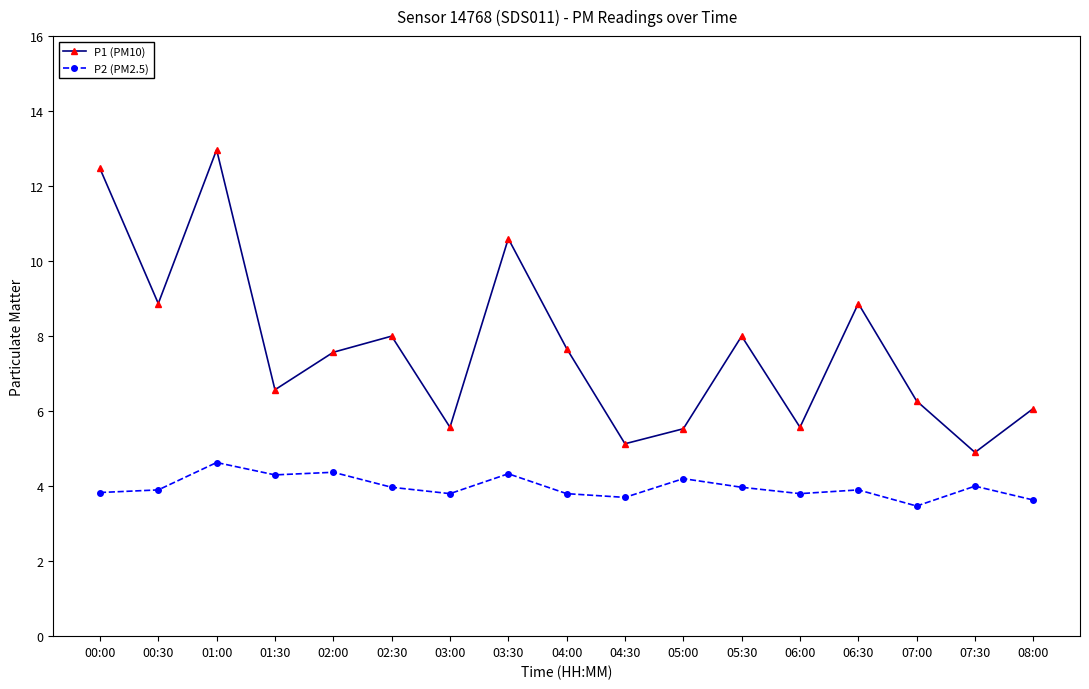

Where does the P1 (PM10) series first go above 7?

00:00